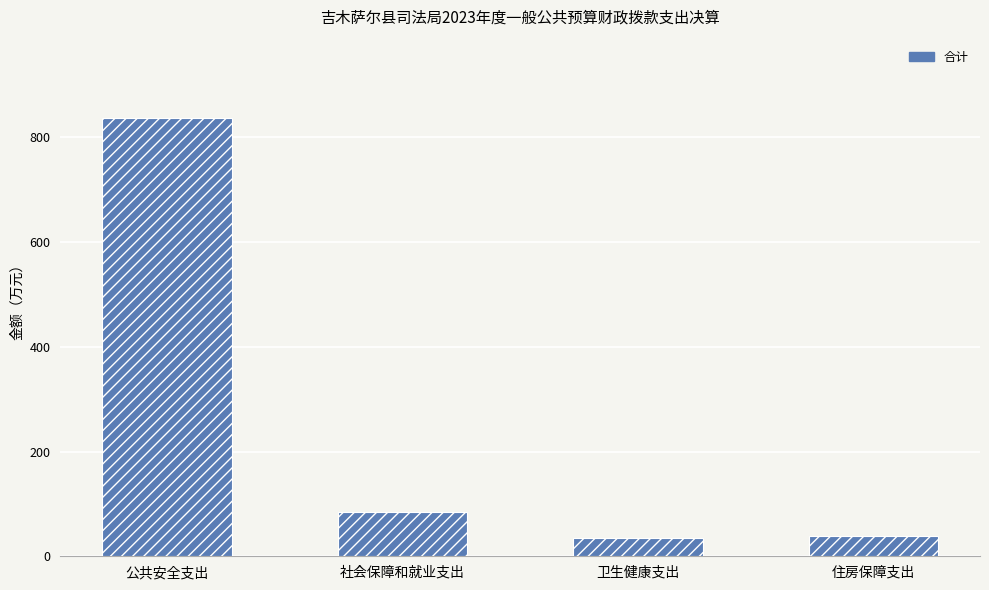

What is the value of the 4th bar from the left?

38.8